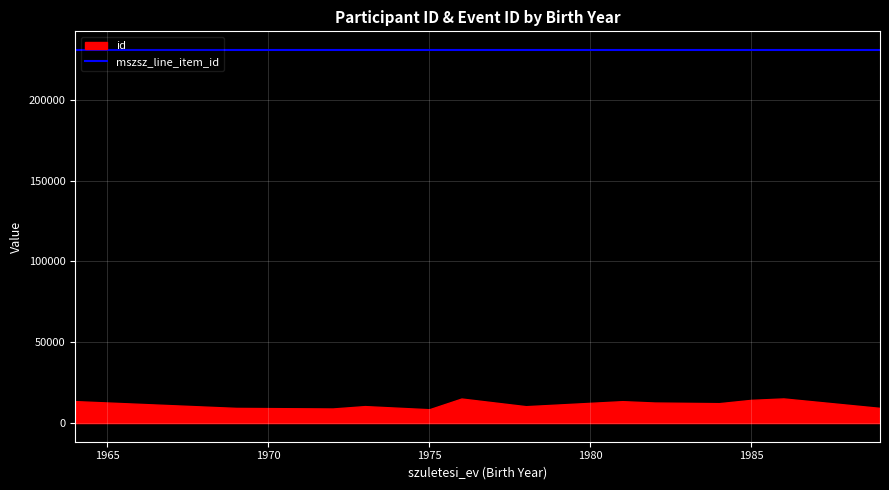

The value of mszsz_line_item_id at 1975 is 230717.0. True or false?

True